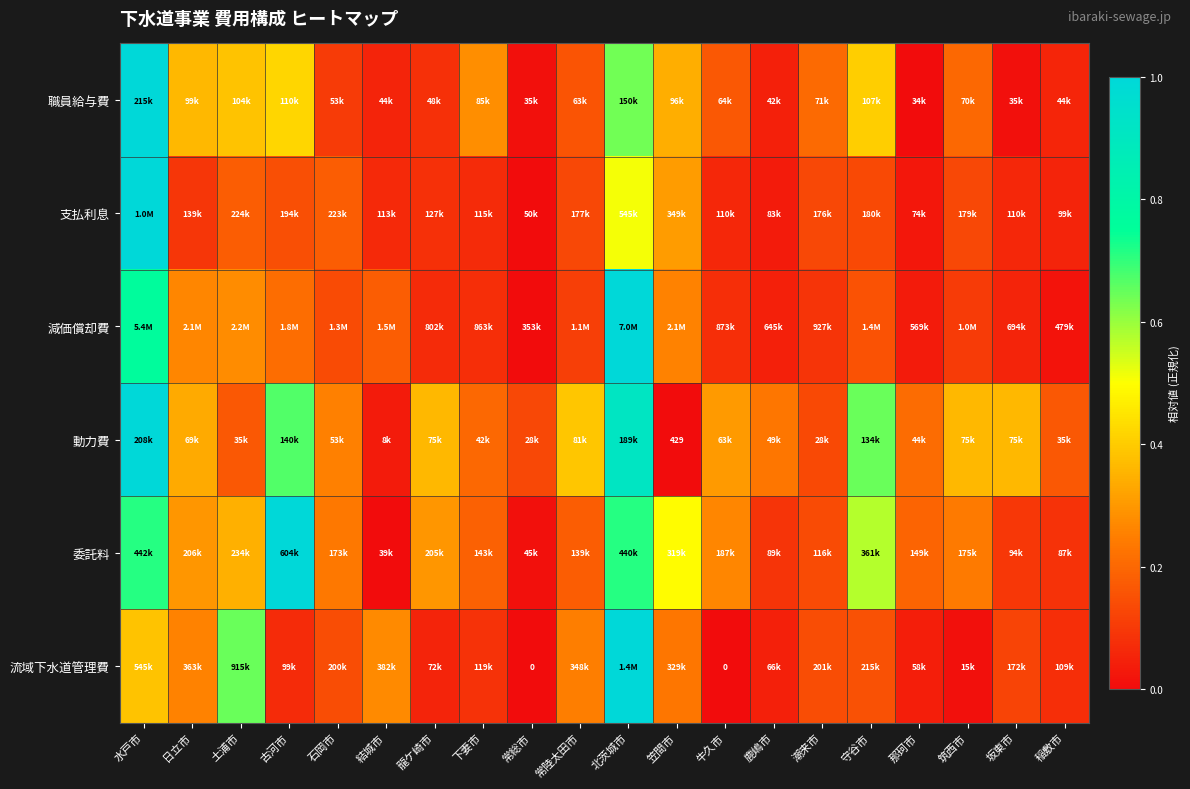

What is the maximum value shown in the chart?

1.0